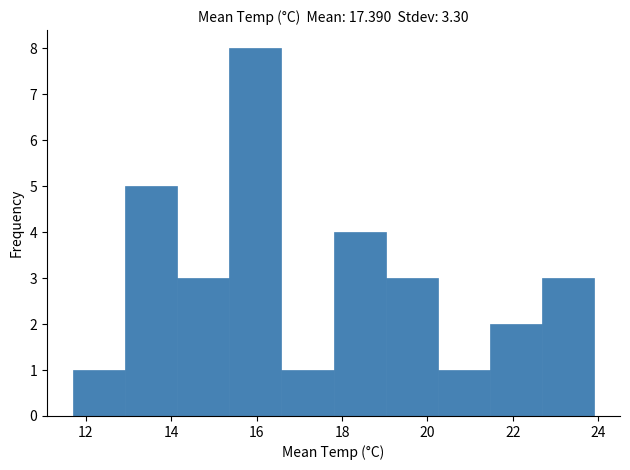

Reading left to right, transcribe this chart: for each bar, give the range it covers on the x-axis and its height. Neither the bar edges nor the heights are printed on the chart, so give them approximately, as read against the axes.

11.70 to 12.92: 1
12.92 to 14.14: 5
14.14 to 15.36: 3
15.36 to 16.58: 8
16.58 to 17.80: 1
17.80 to 19.02: 4
19.02 to 20.24: 3
20.24 to 21.46: 1
21.46 to 22.68: 2
22.68 to 23.90: 3